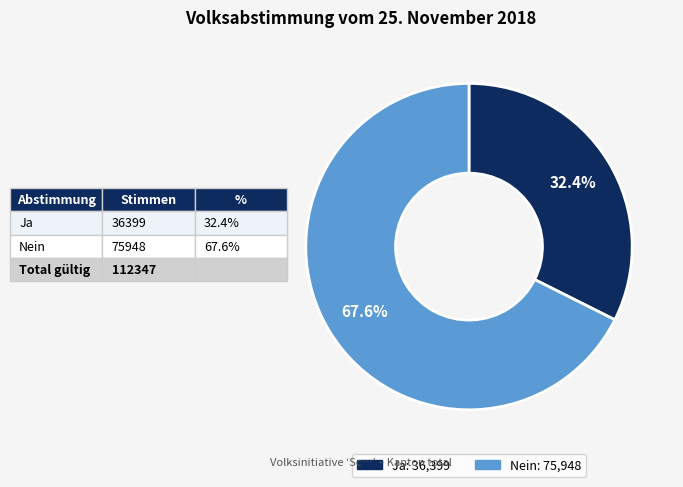

To the nearest percent, what is the combined percentage of Nein and Ja?

100%